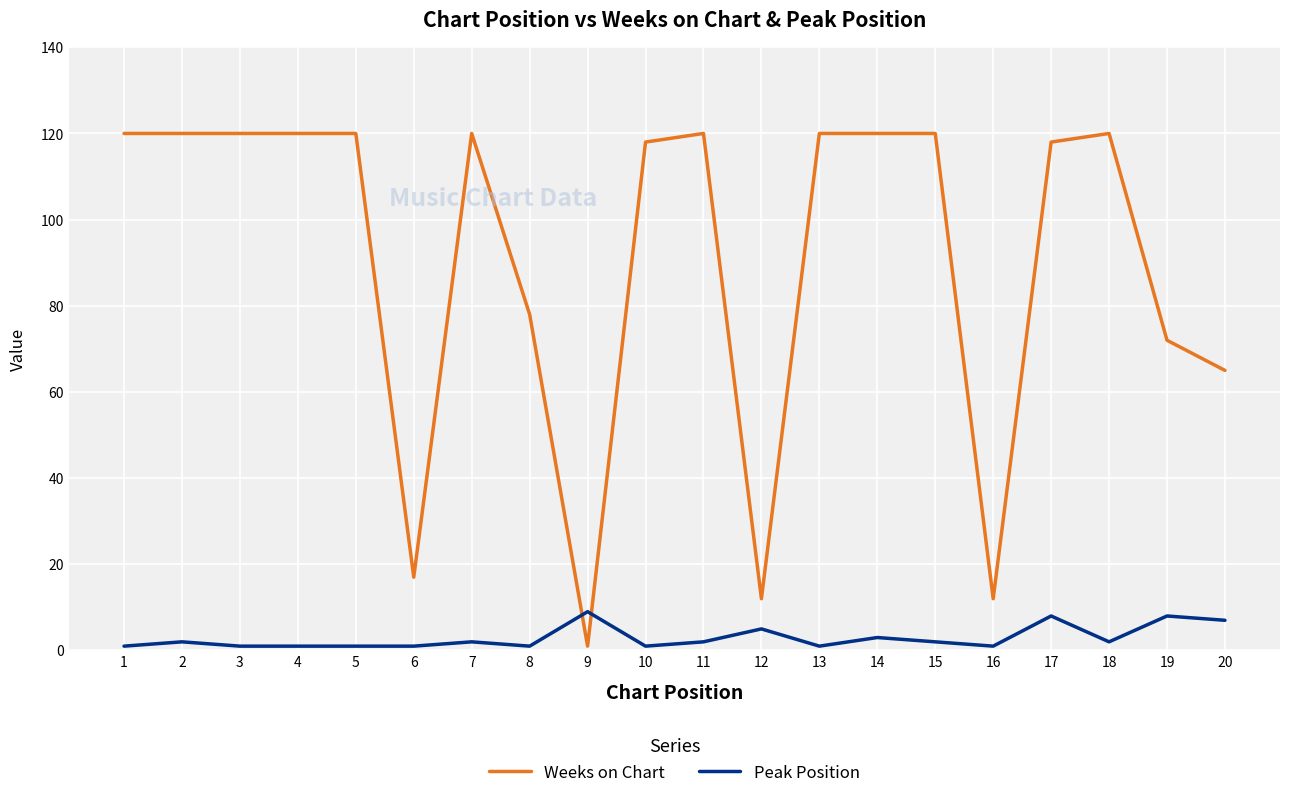

True or false: Peak Position has a value of 1 at 10.

True